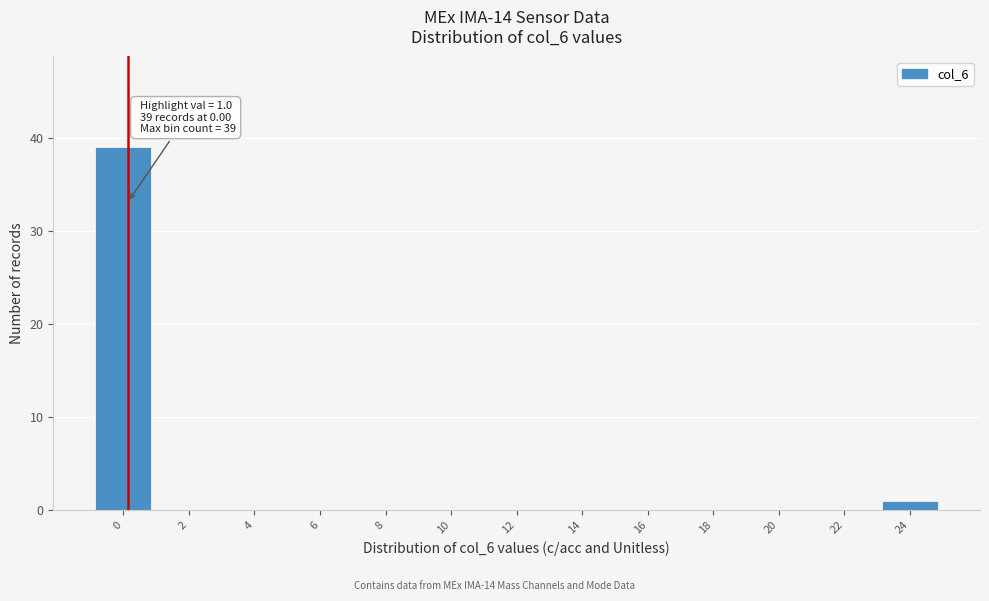

Reading left to right, what are all the values shown in this chart?

0=39	2=0	4=0	6=0	8=0	10=0	12=0	14=0	16=0	18=0	20=0	22=0	24=1